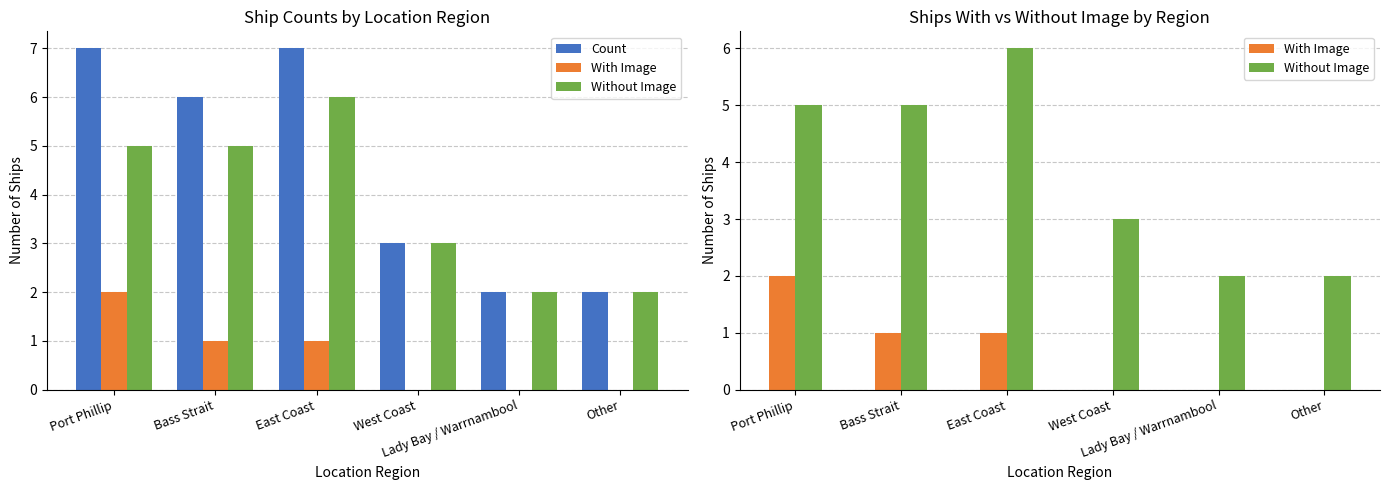

What is the label of the 3rd bar from the right?

West Coast